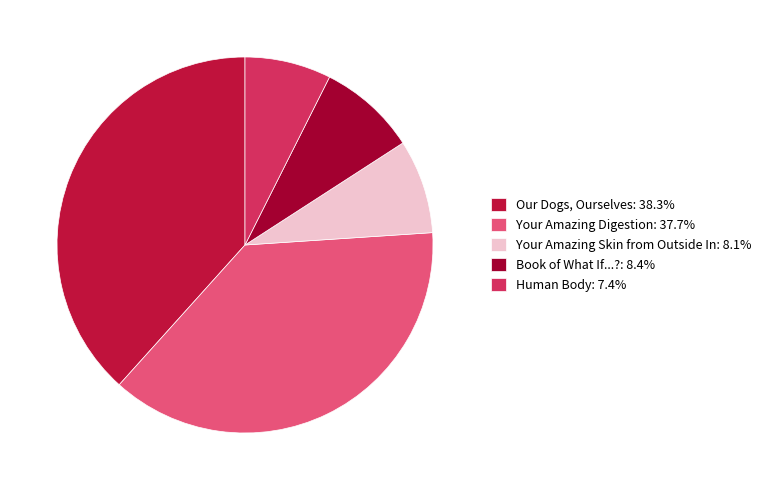

Between Your Amazing Digestion and Human Body, which is larger?

Your Amazing Digestion